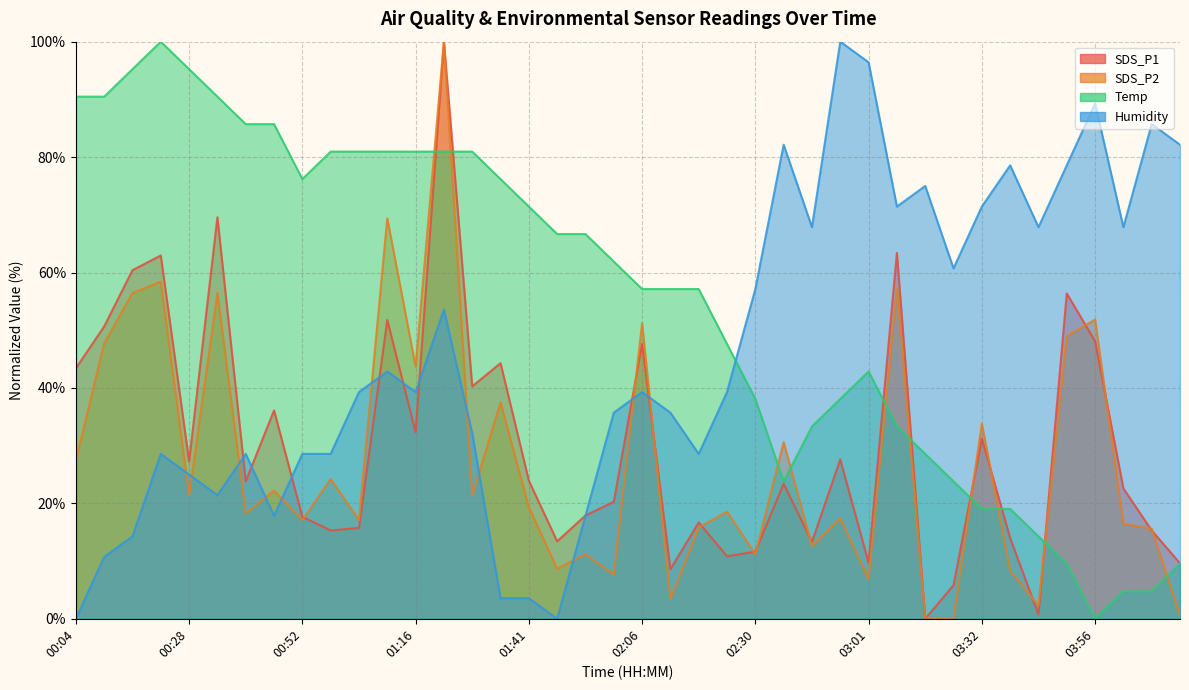

Where does the SDS_P2 series first go above 19?

00:04